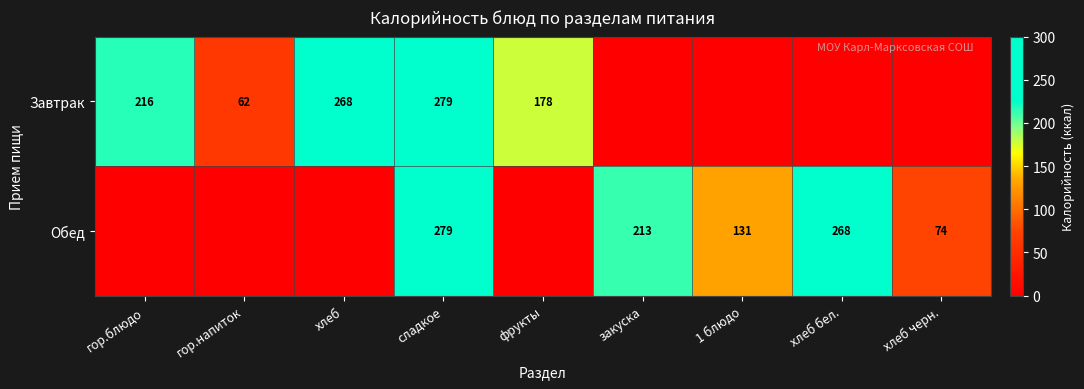

What is the sum of the Обед values at хлеб черн. and 1 блюдо?

205